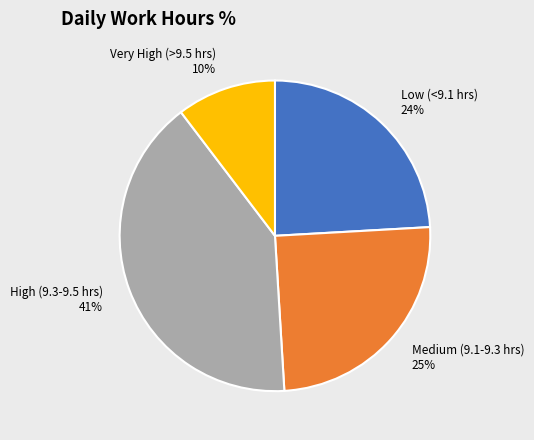

Approximately how many times larger is the value at Very High (>9.5 hrs) 10% compared to Medium (9.1-9.3 hrs) 25%?

0.4